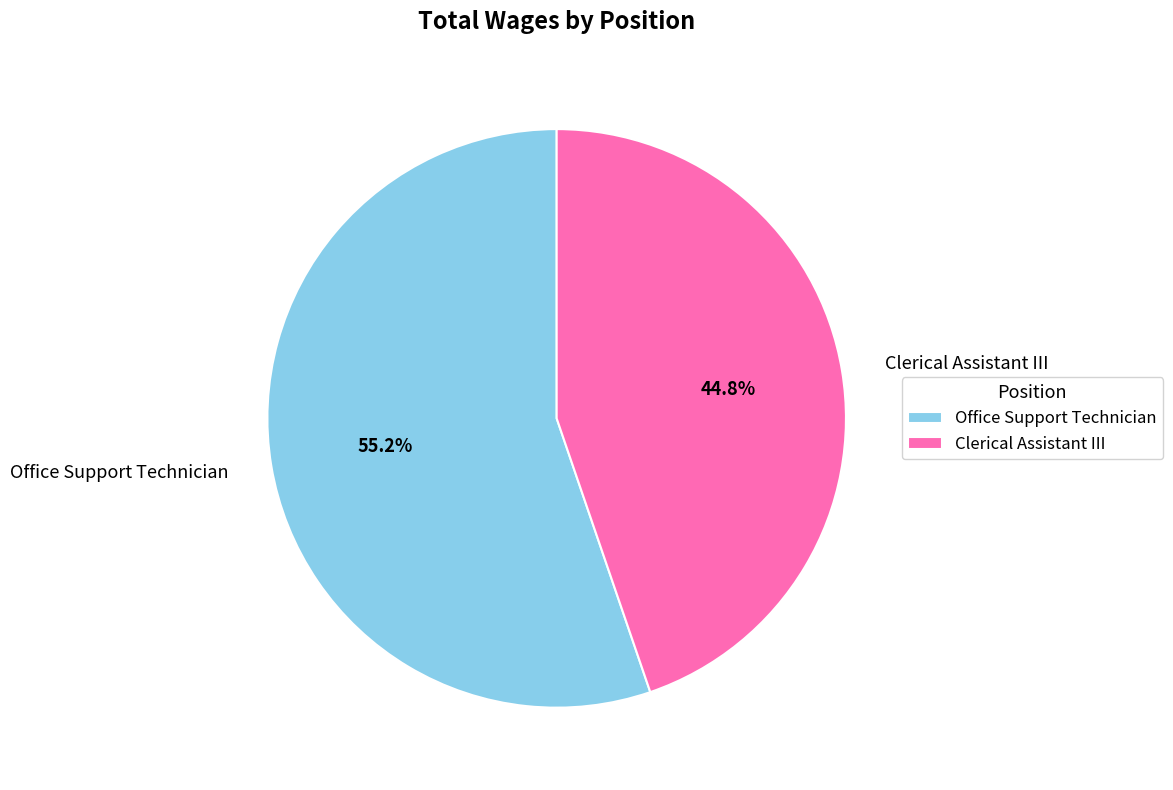

How many slices are in this pie chart?

2